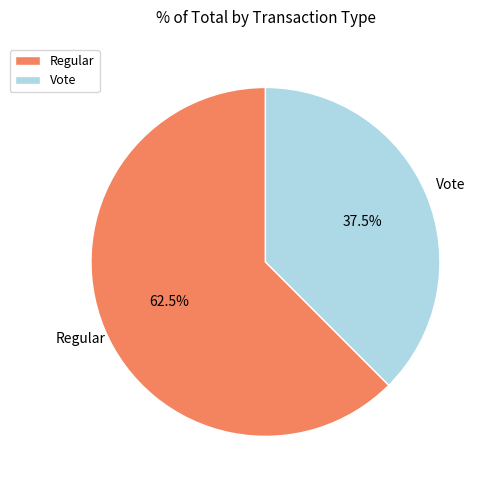

Which has a higher value, Vote or Regular?

Regular